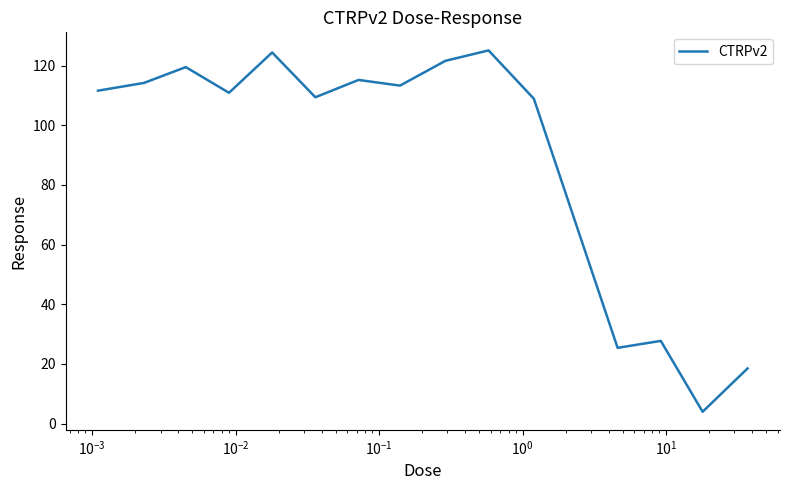

What is the difference between the maximum and minimum values?

121.1